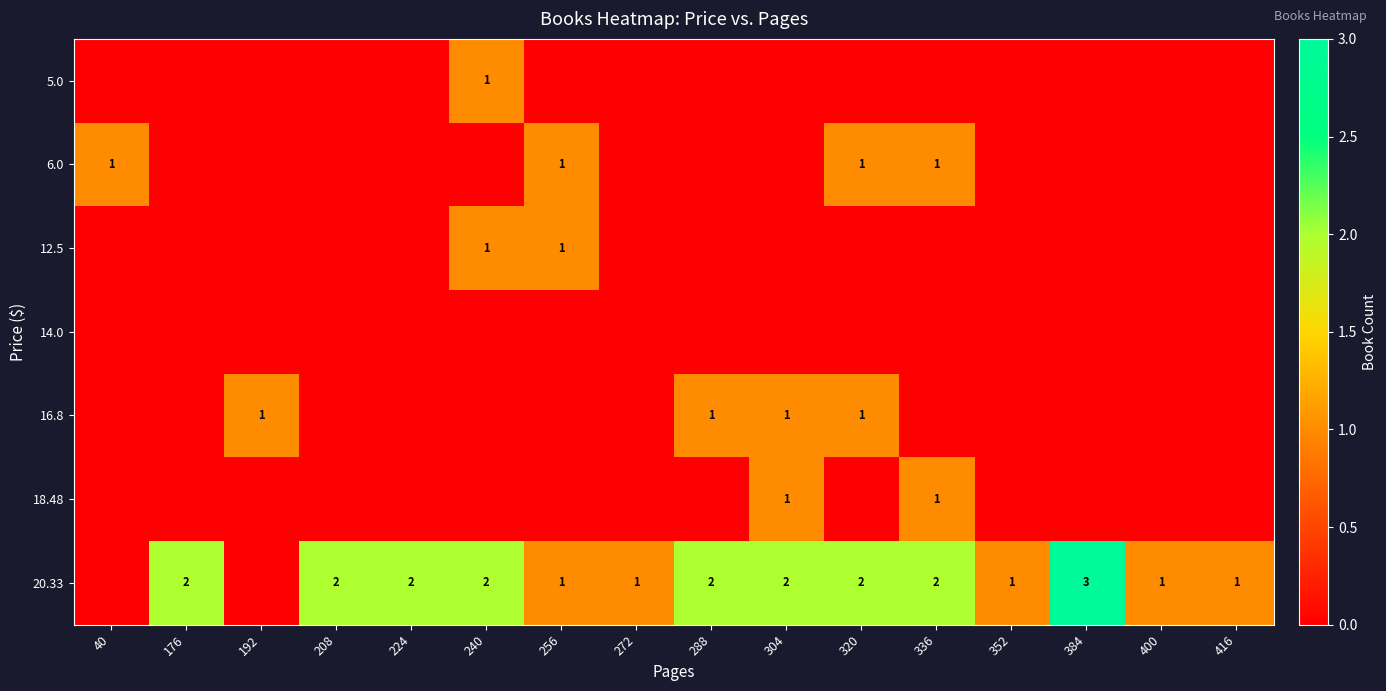

Is it true that 20.33 equals 2 at 224?

True